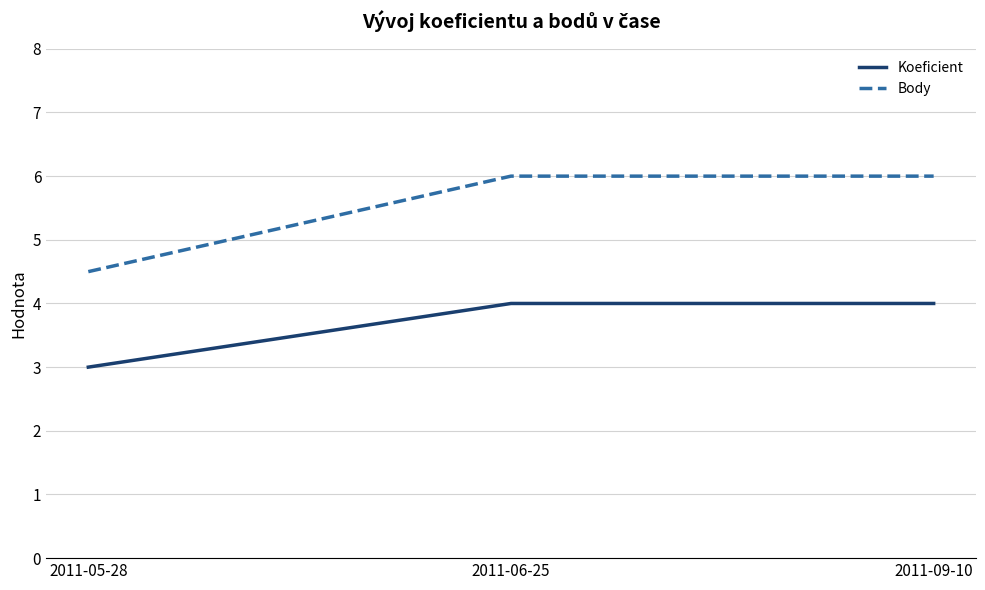

Reading left to right, extract all data points from this chart.

Koeficient: 3.0	4.0	4.0
Body: 4.5	6.0	6.0